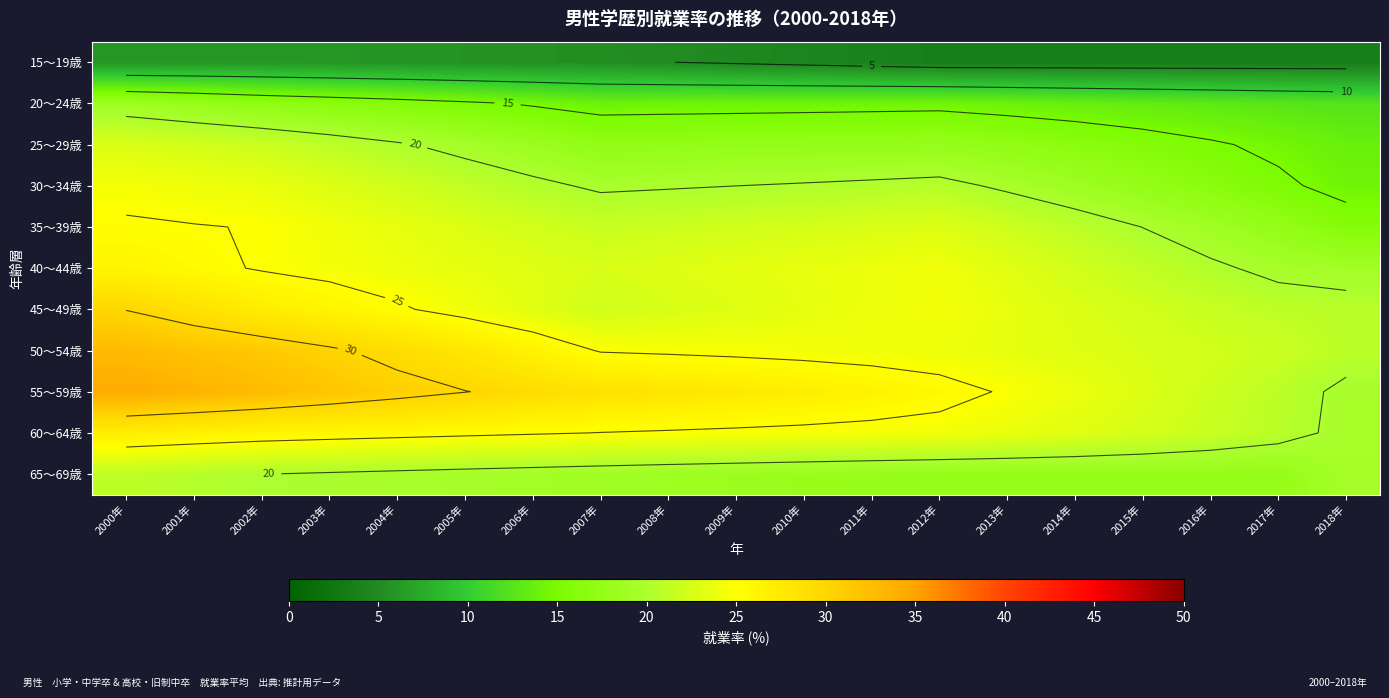

Rank the series by their maximum value, from highest to lowest.

55～59歳, 50～54歳, 45～49歳, 60～64歳, 40～44歳, 35～39歳, 30～34歳, 25～29歳, 65～69歳, 20～24歳, 15～19歳